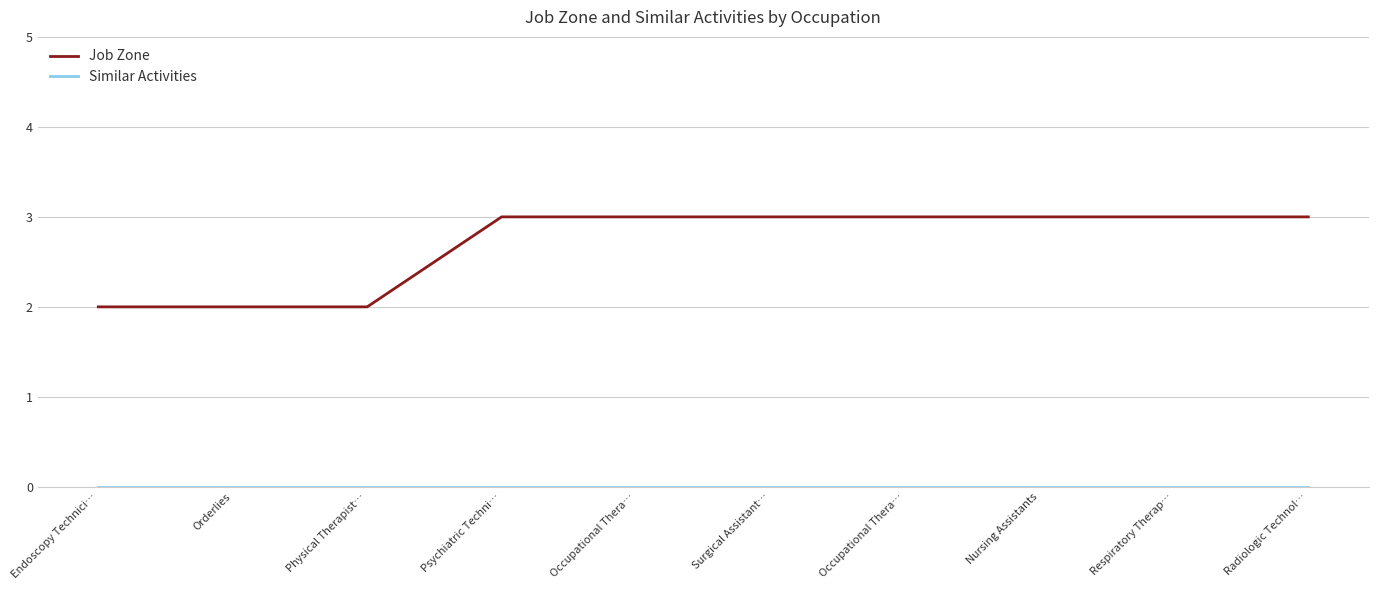

List the series in order of their peak value, highest first.

Job Zone, Similar Activities